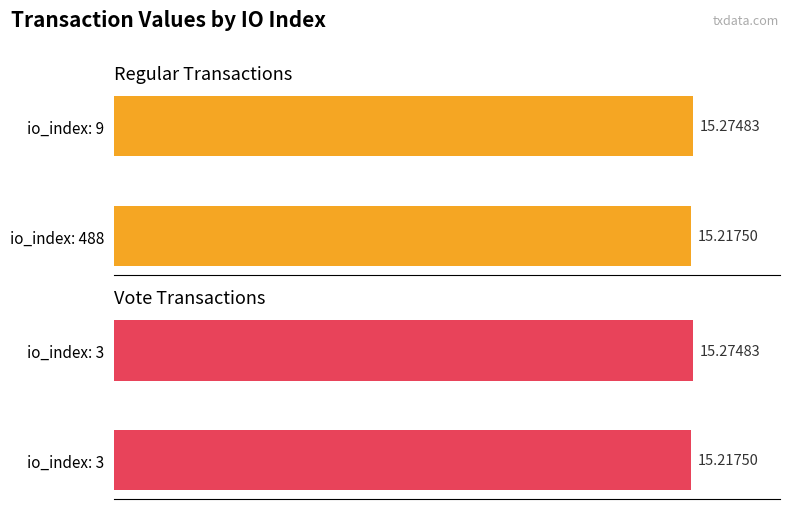

How many Regular values are between 15 and 16?

2